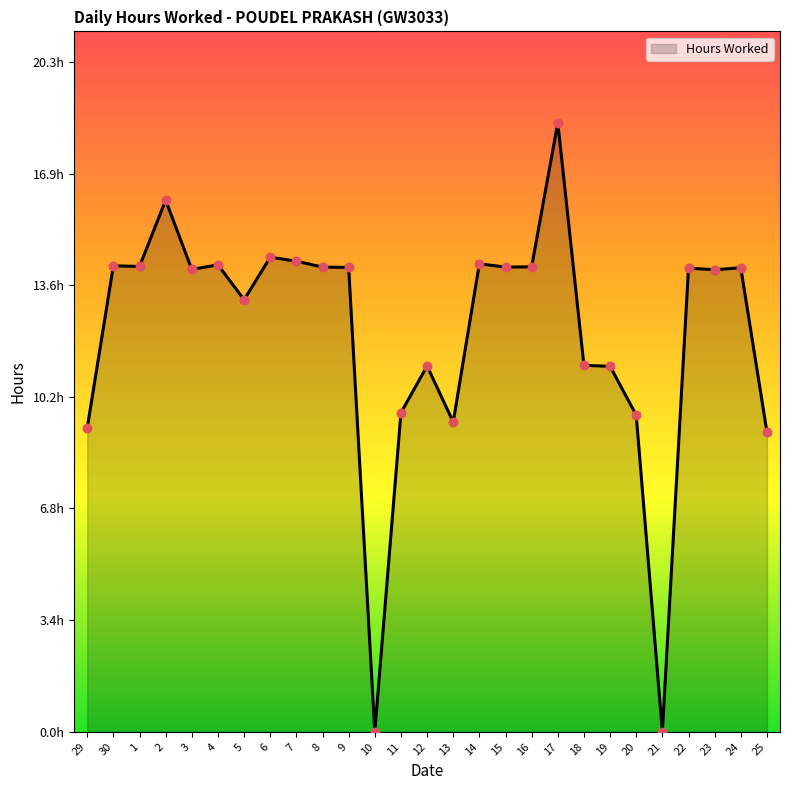

Approximately how many times larger is the value at 1 compared to 20?

1.5